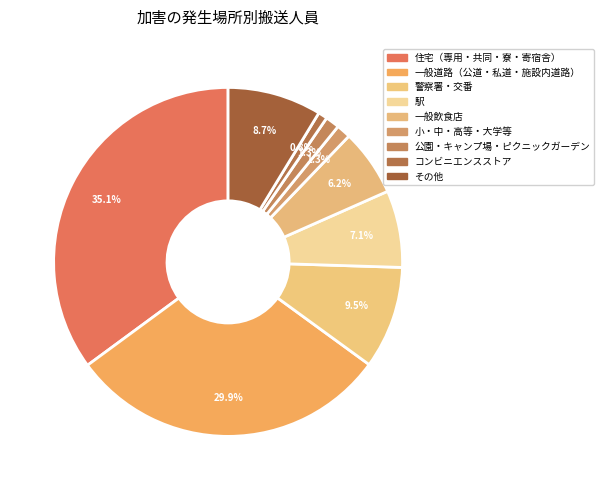

Is その他 the majority of the pie?

No